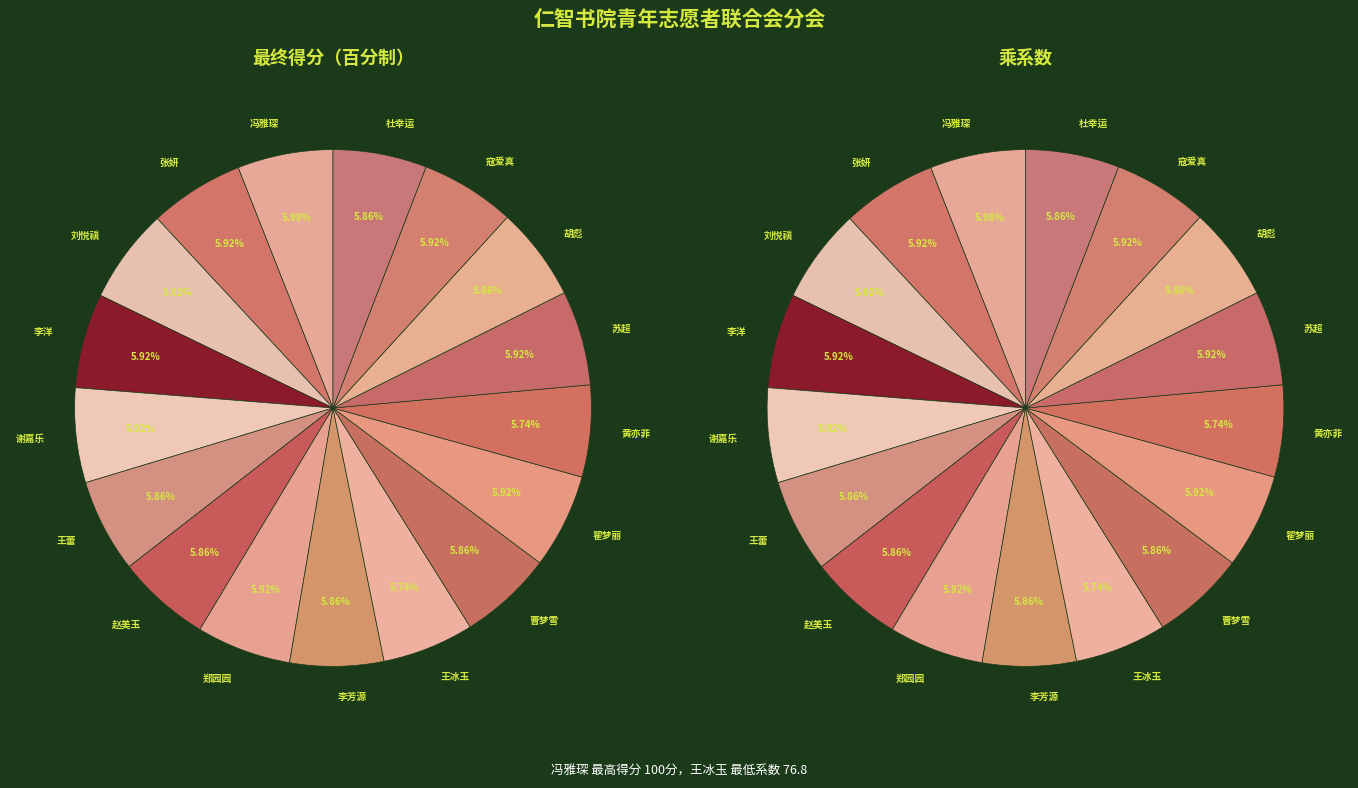

True or false: 刘悦禛 accounts for 1% of the total.

False